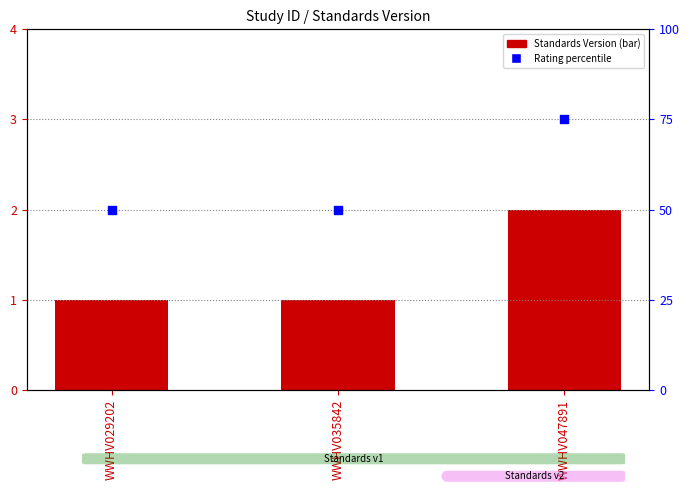

What are all the series names shown in the legend?

Standards Version, Rating percentile